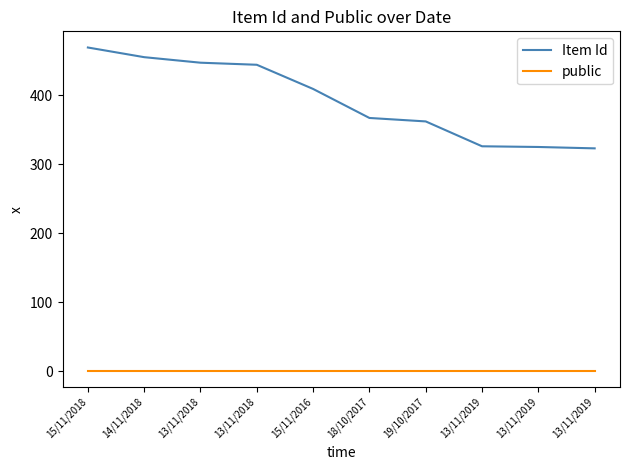

Is it true that public equals 2 at 13/11/2018?

False